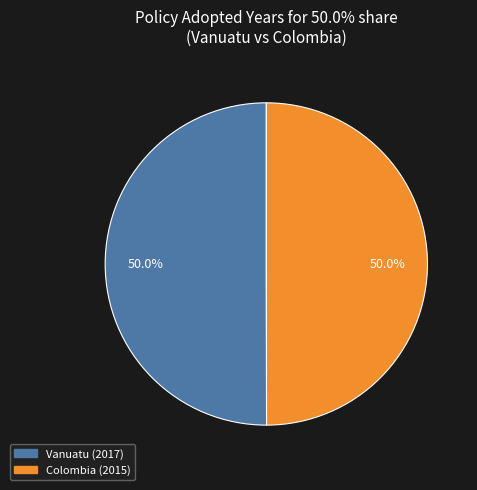

What is the ratio of the value at Vanuatu (2017) to the value at Colombia (2015)?

1.0